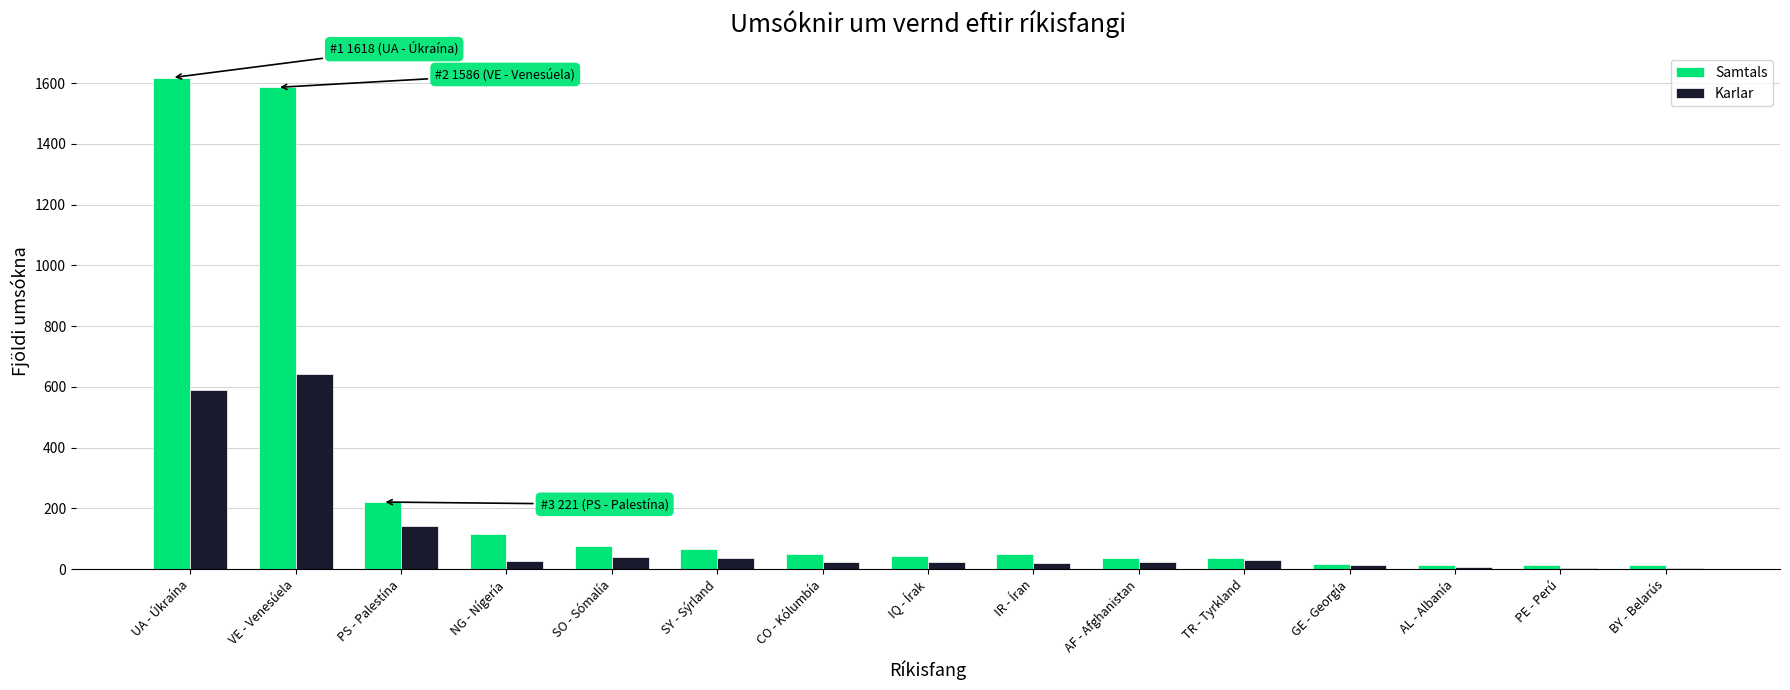

Where is Karlar nearest to the value 323?

PS - Palestína